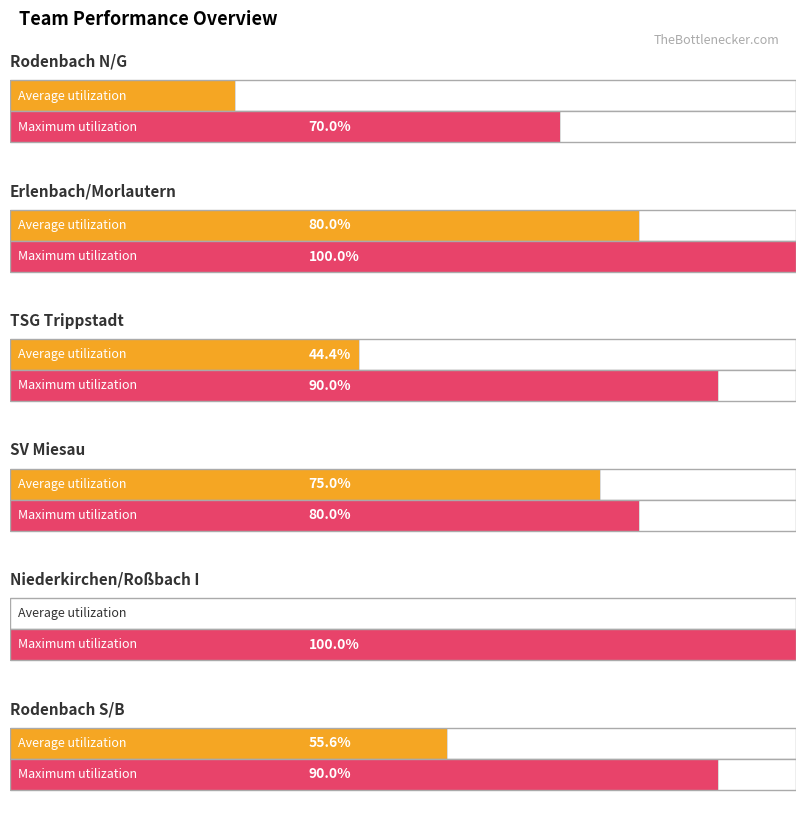

Does the chart contain any negative values?

No